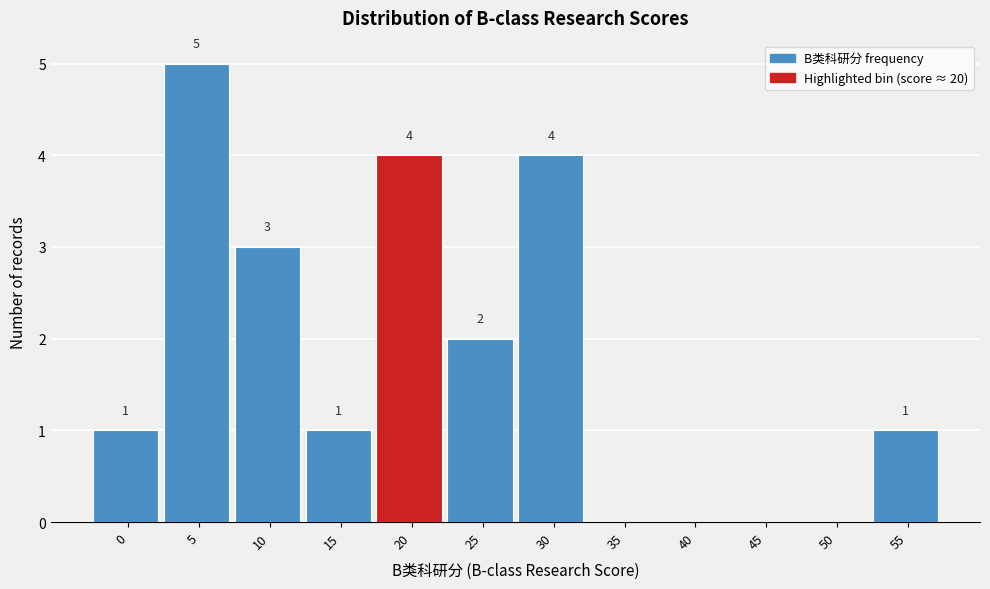

Reading right to left, list all the values displayed in this chart.

55=1	50=0	45=0	40=0	35=0	30=4	25=2	20=4	15=1	10=3	5=5	0=1